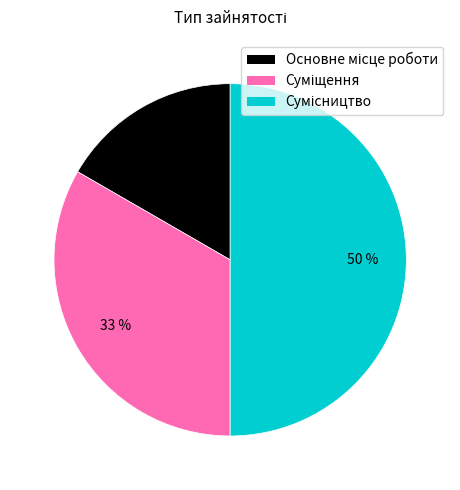

To the nearest percent, what is the average slice percentage?

33%